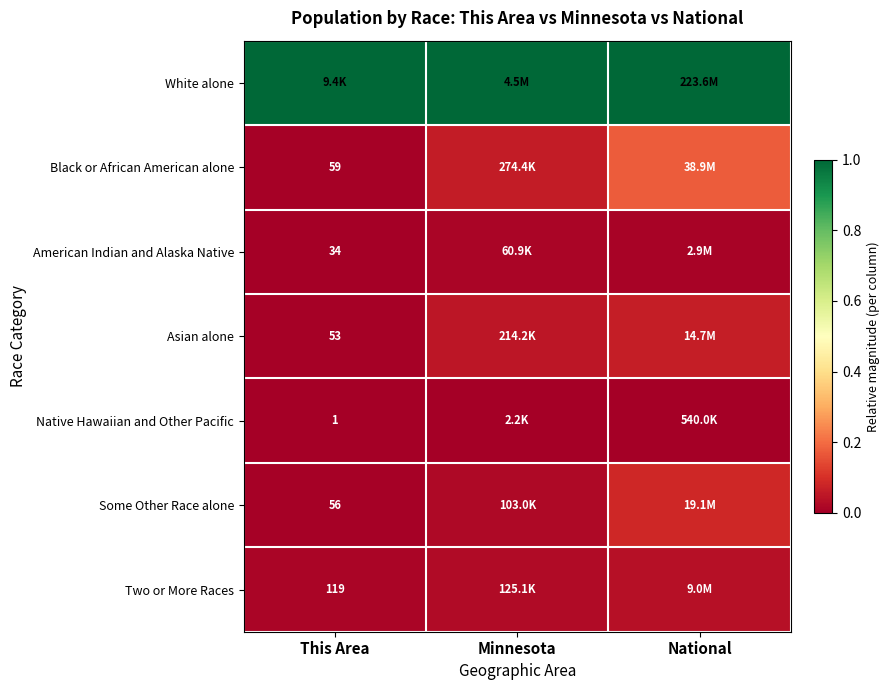

Is it true that Asian alone equals 0.0 at This Area?

False